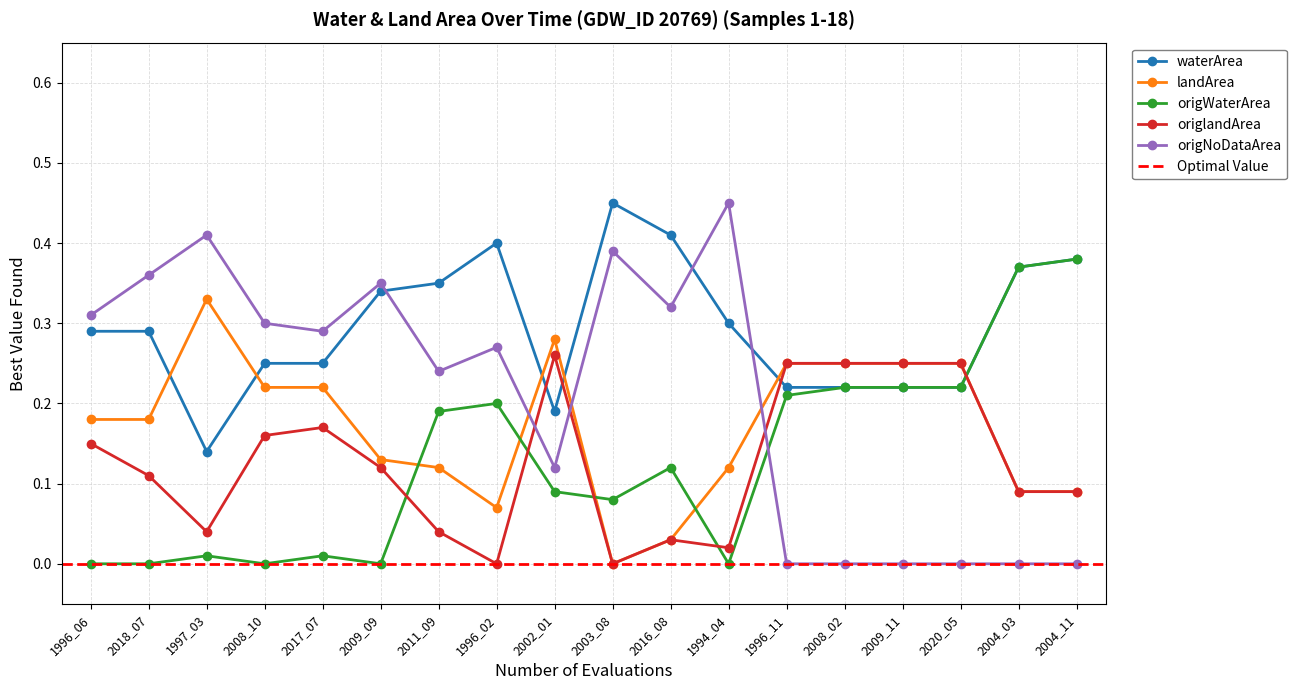

Which series has the widest spread of values?

origNoDataArea